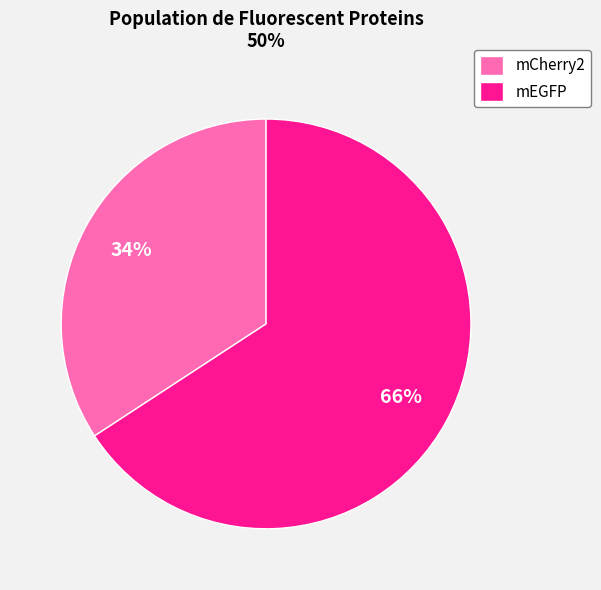

Is there any slice that represents more than half of the pie?

Yes